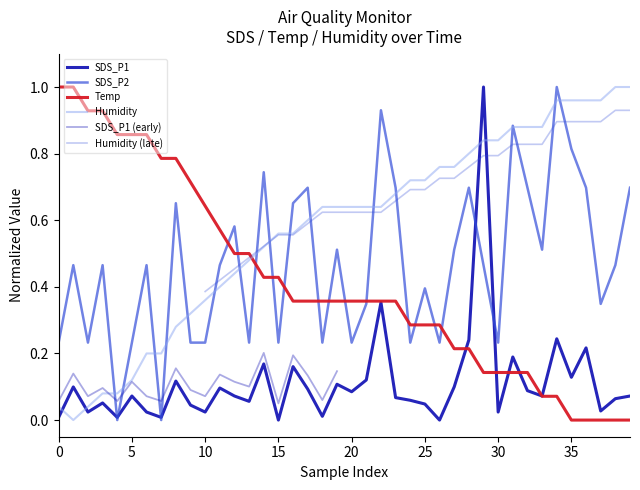

True or false: SDS_P2 has more than 1 interior local peaks.

True